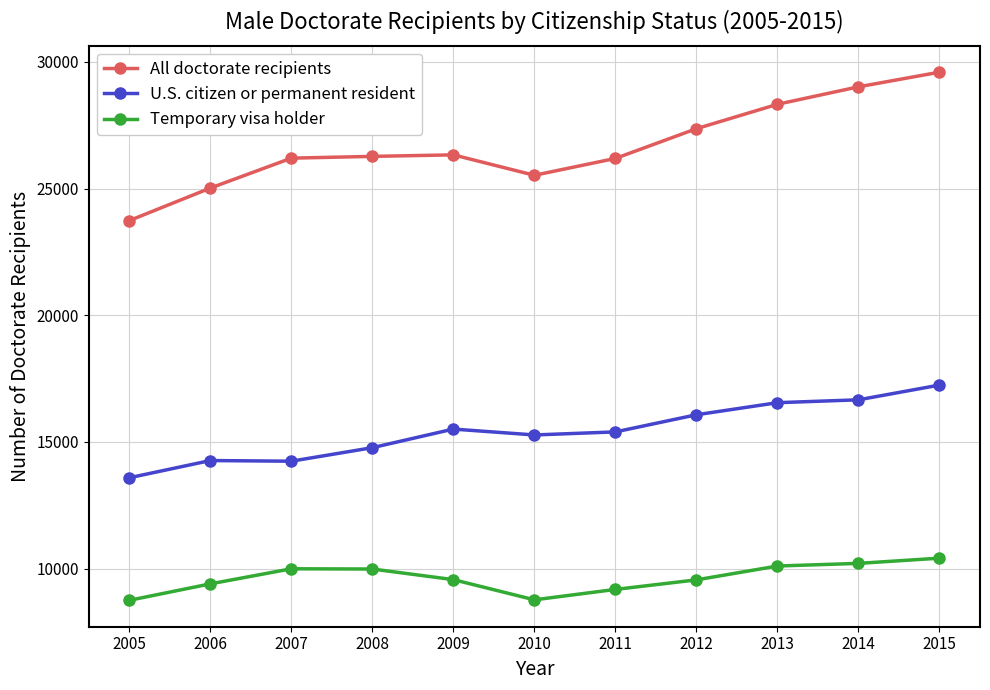

Which series has the widest spread of values?

All doctorate recipients